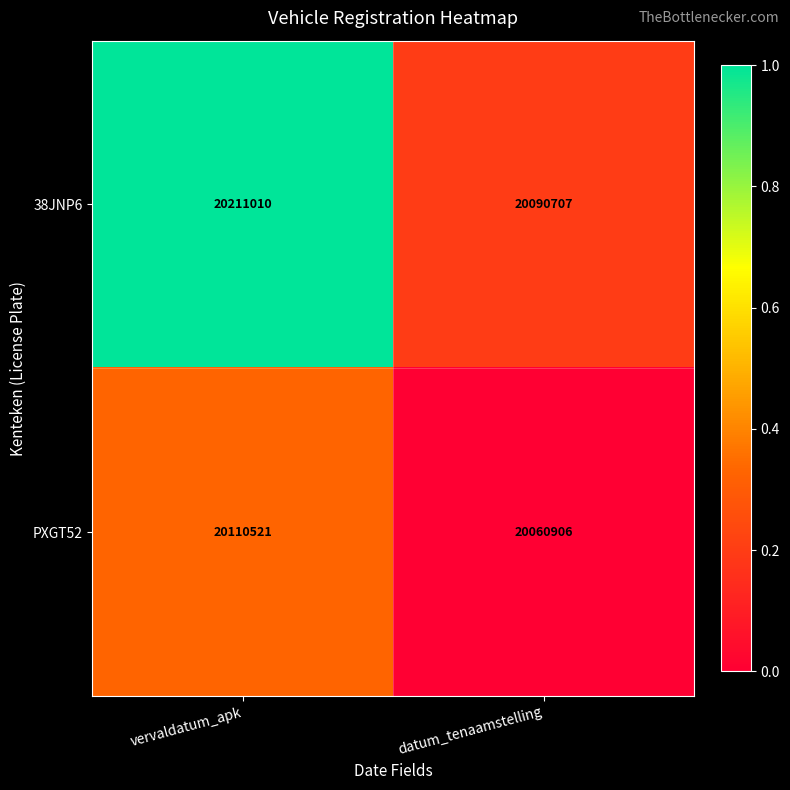

Which series has the widest spread of values?

38JNP6